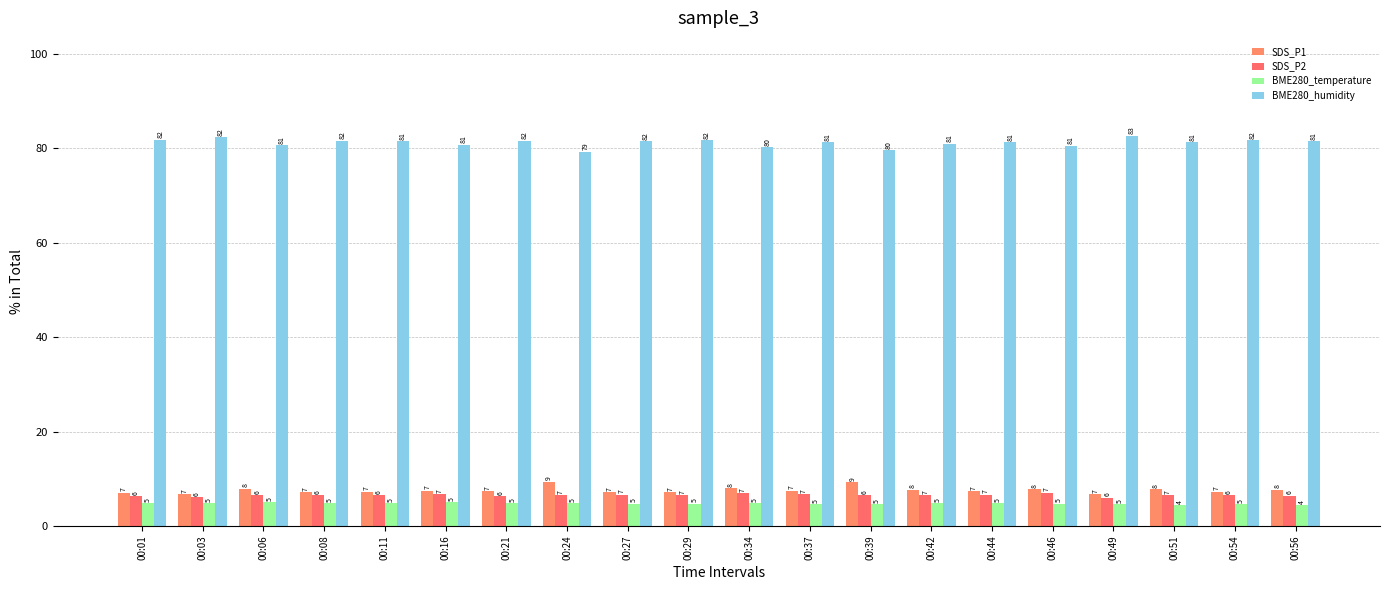

What is the value of the SDS_P2 bar at the 2nd from the left?

6.1